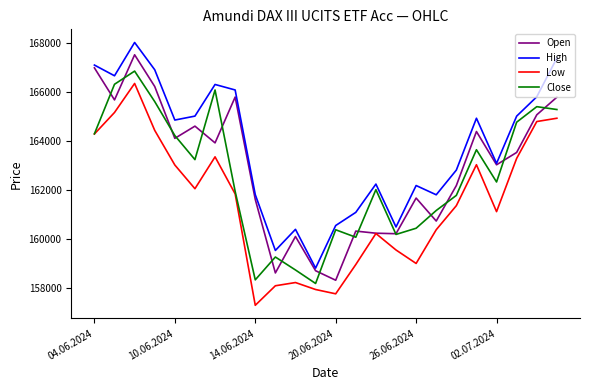

True or false: High and Low intersect in this chart.

False